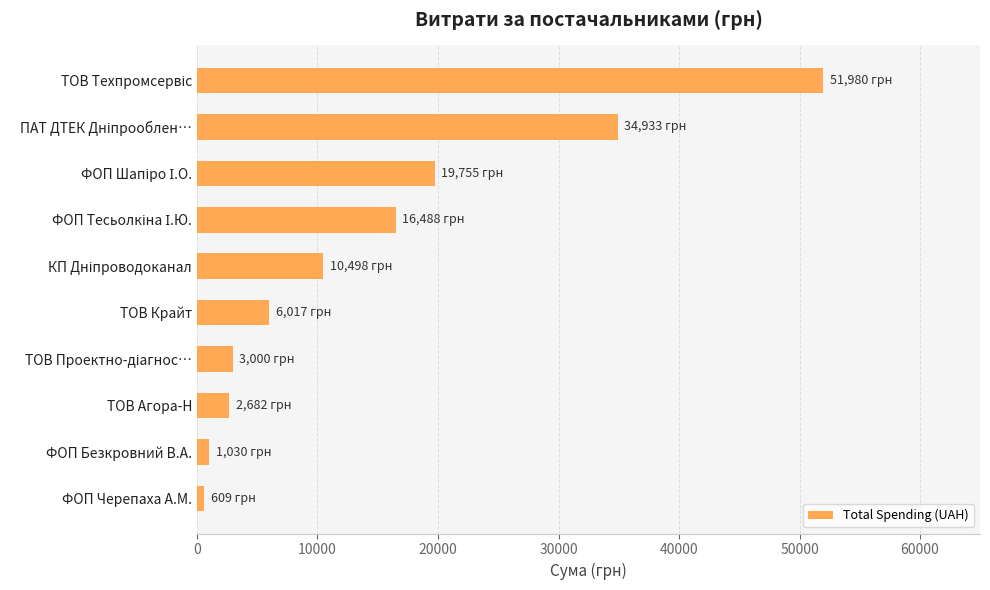

What is the sum of all values?

146991.4